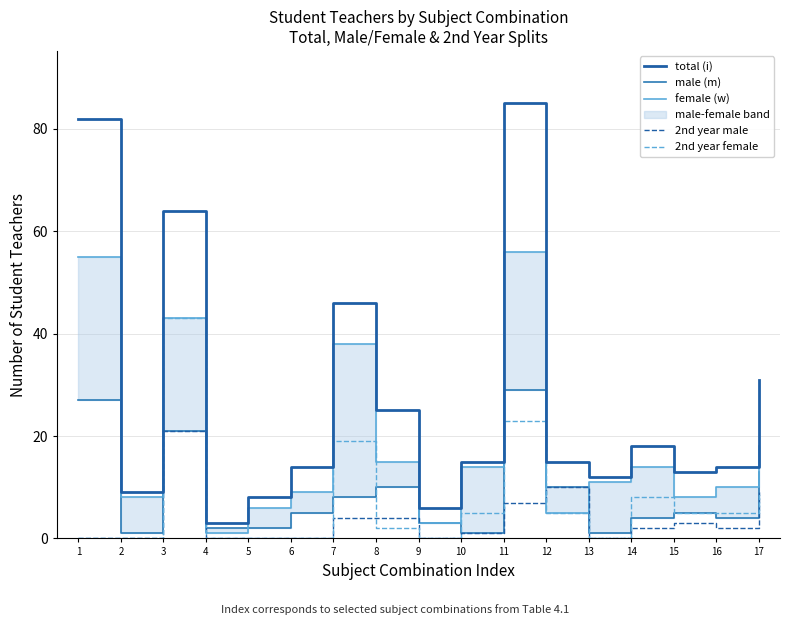

What is the total value across all series at 1?

164